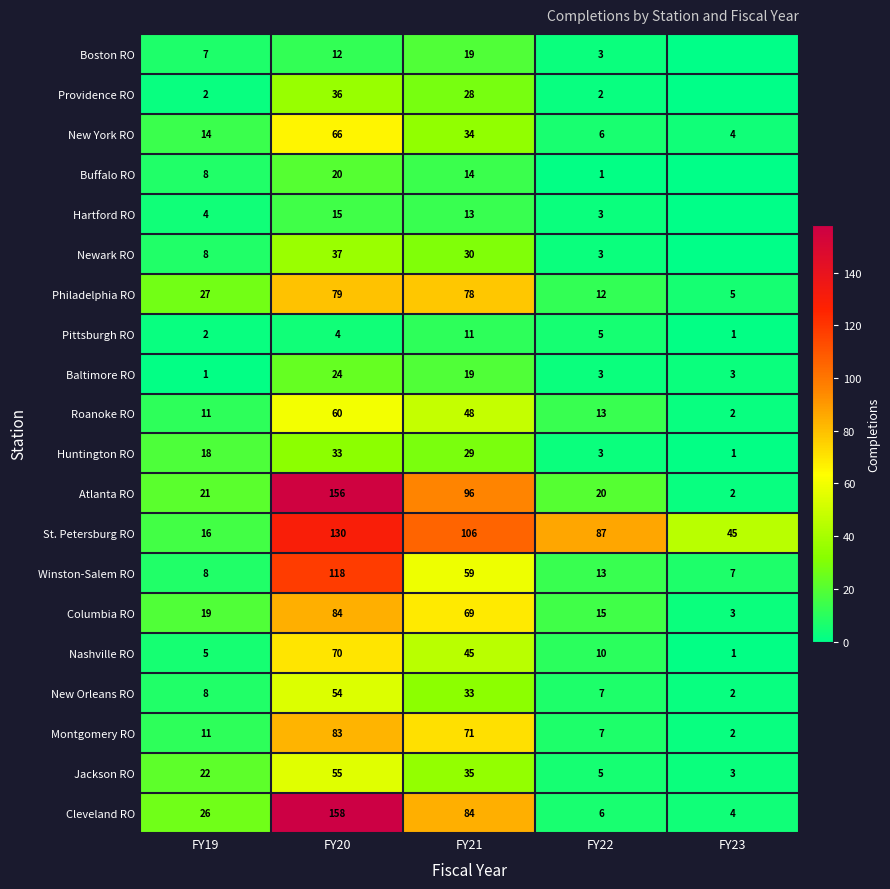

At which category is the sum across all series the highest?

FY20